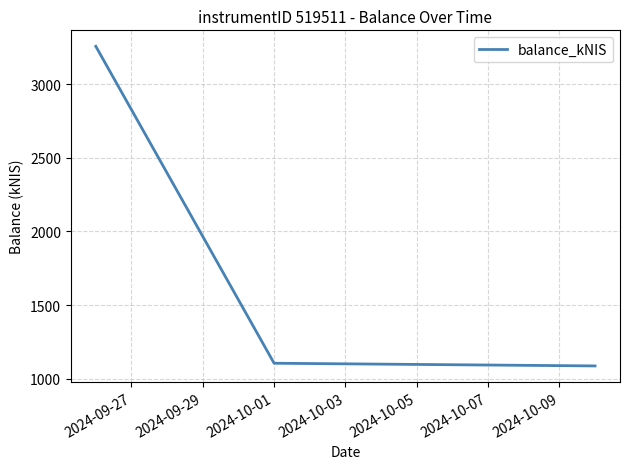

What is the greatest value displayed?

3257.2